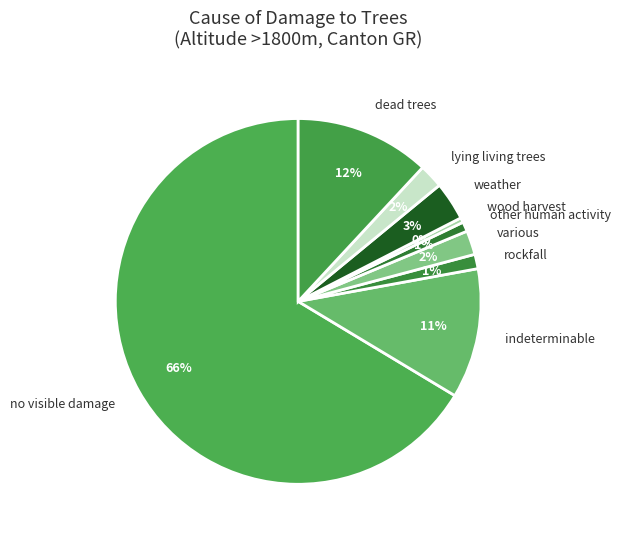

How many segments does this pie chart have?

9